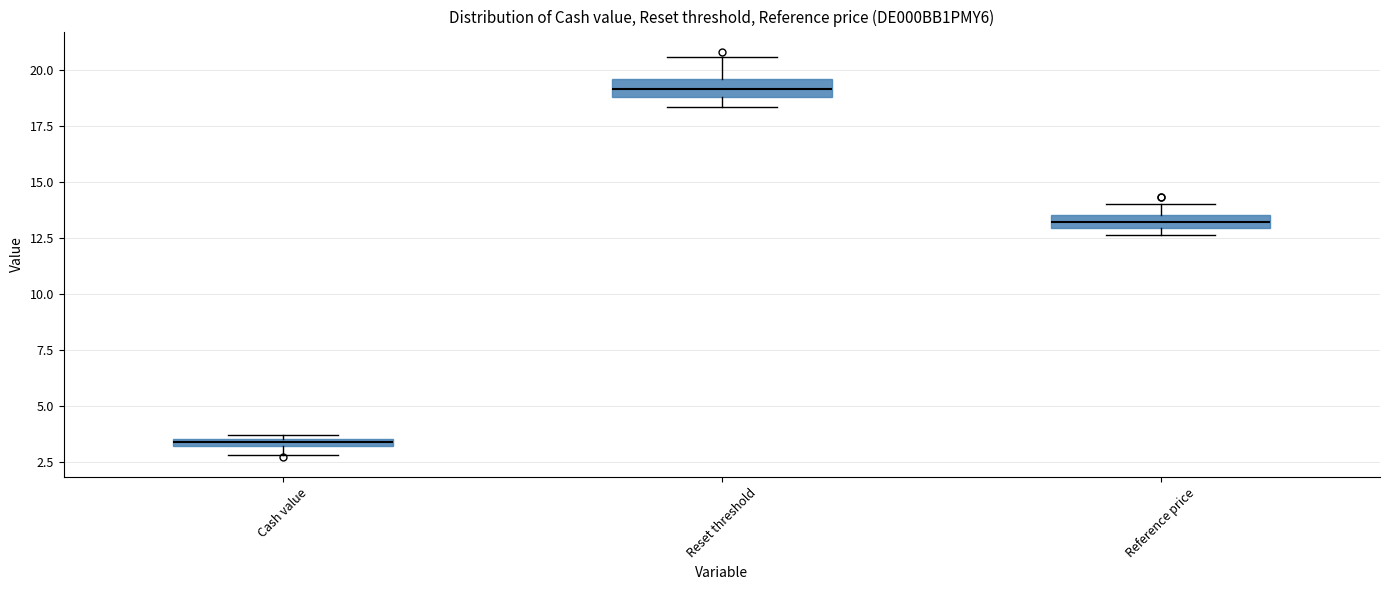

Which box has the highest median line?

Reset threshold